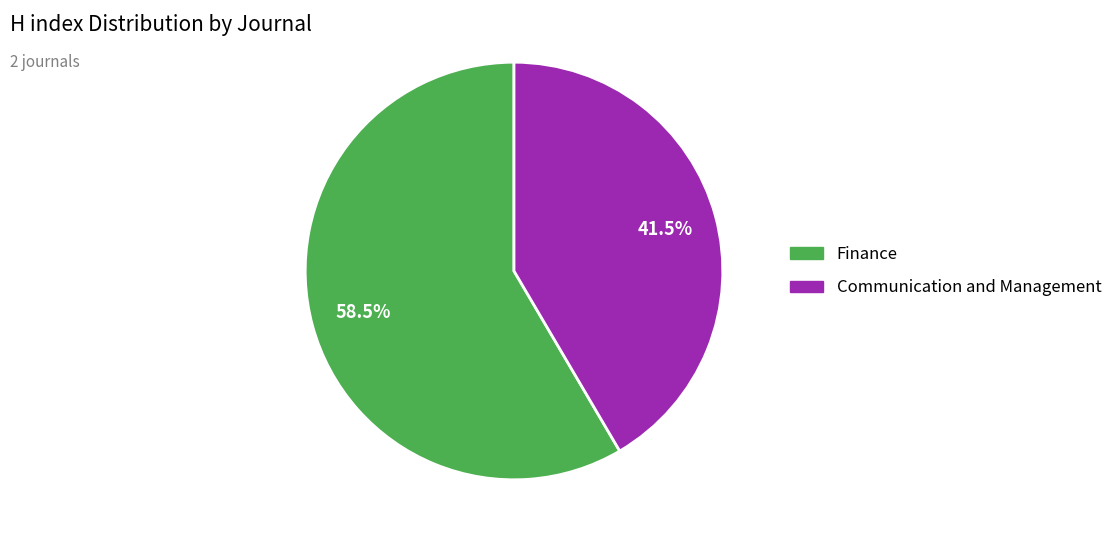

To the nearest percent, what is the difference between the Finance and Communication and Management slice percentages?

17%